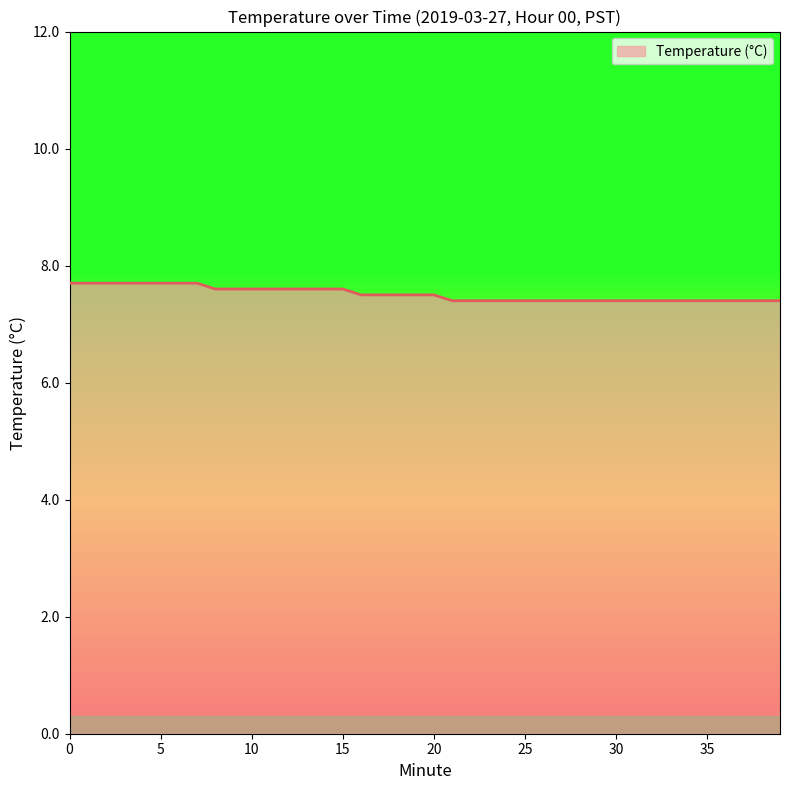

Count the values in the range 7 to 8.

40